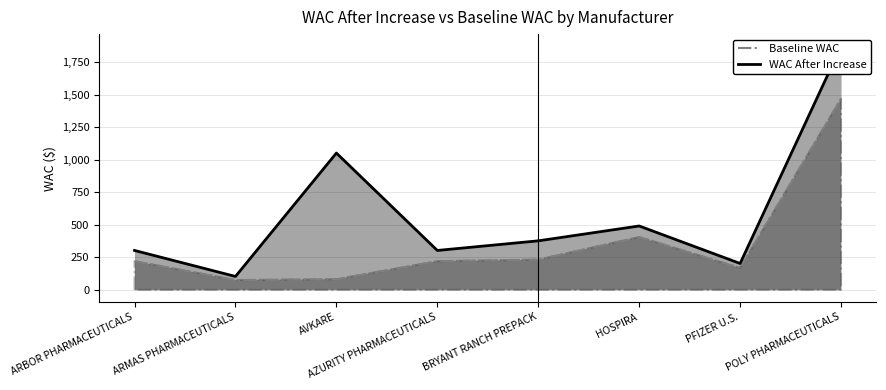

What is the total value across all series at AVKARE?

1134.4